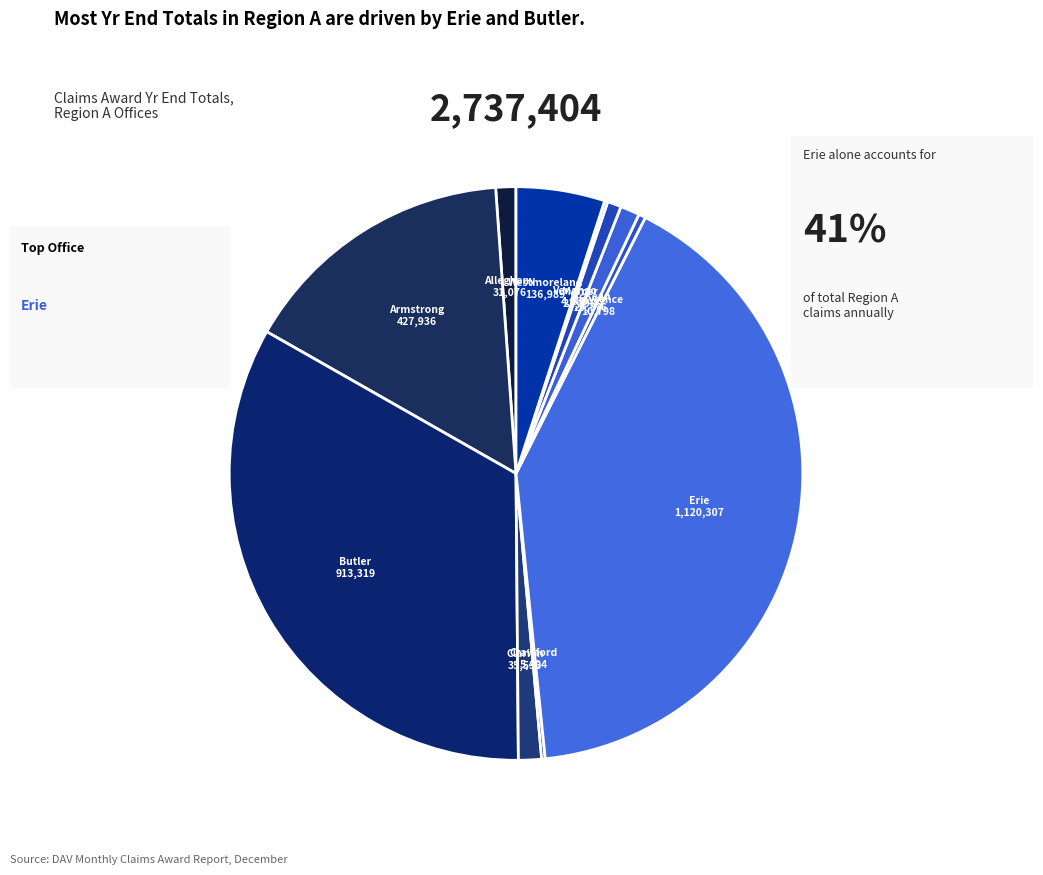

Is McKean the majority of the pie?

No